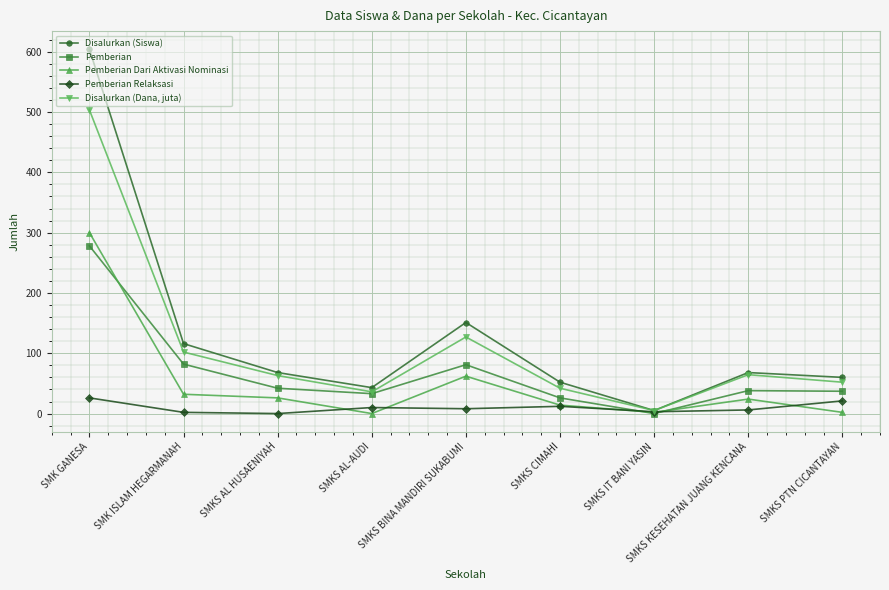

Is the value of Pemberian at SMKS CIMAHI greater than the value of Disalurkan (Dana, juta) at SMKS IT BANI YASIN?

Yes